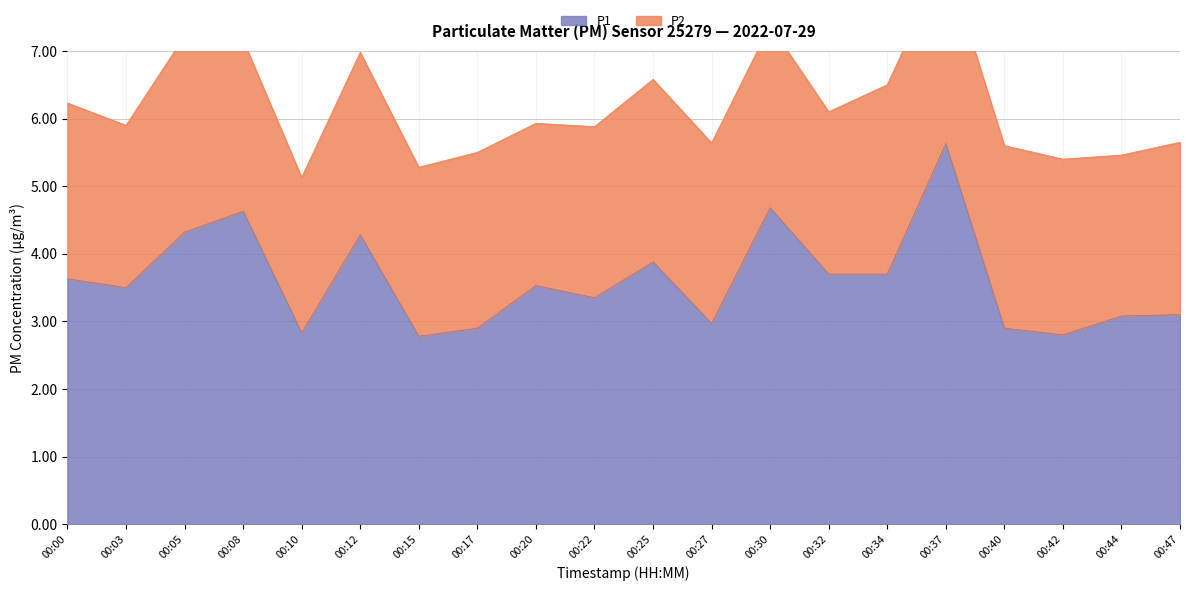

Count the number of categories in the chart.

20